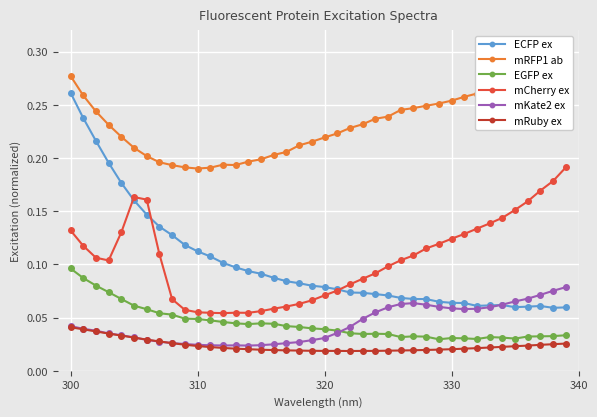

Which series has the widest spread of values?

ECFP ex